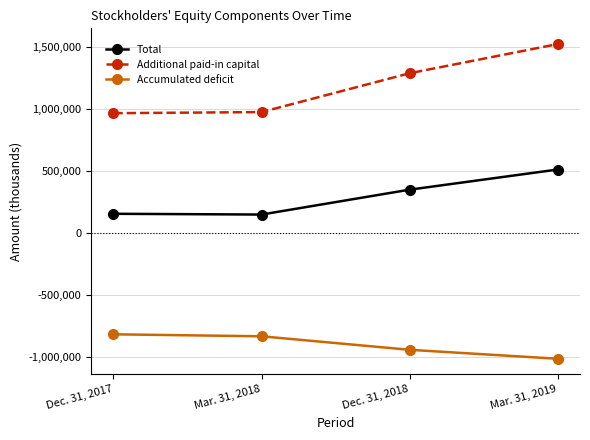

Which series has the largest total across all categories?

Additional paid-in capital